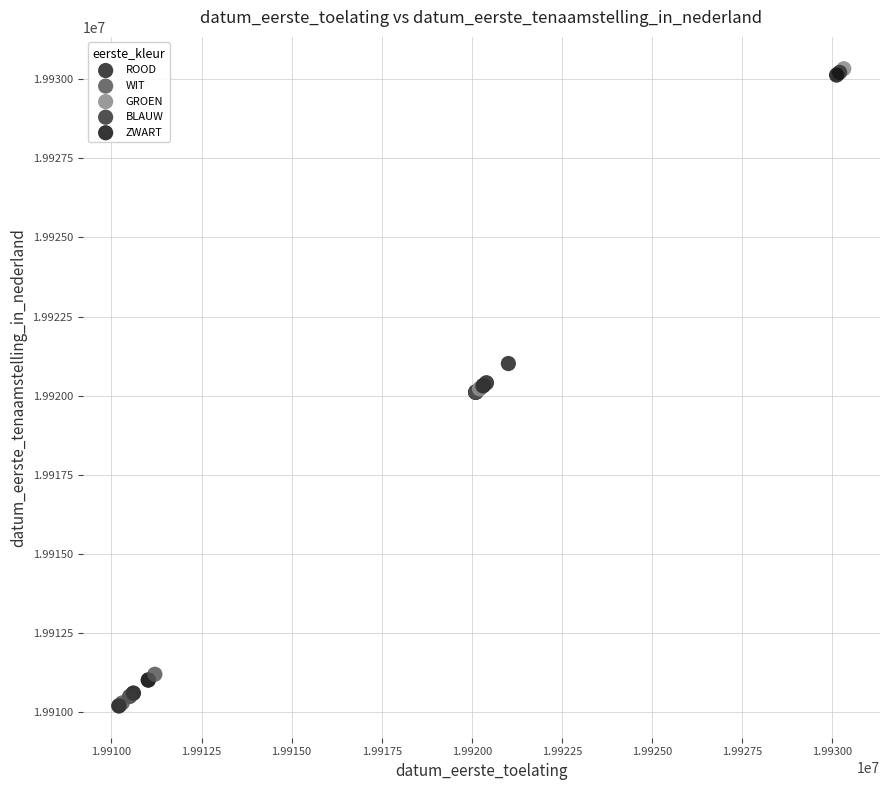

What are all the series names shown in the legend?

ROOD, WIT, GROEN, BLAUW, ZWART